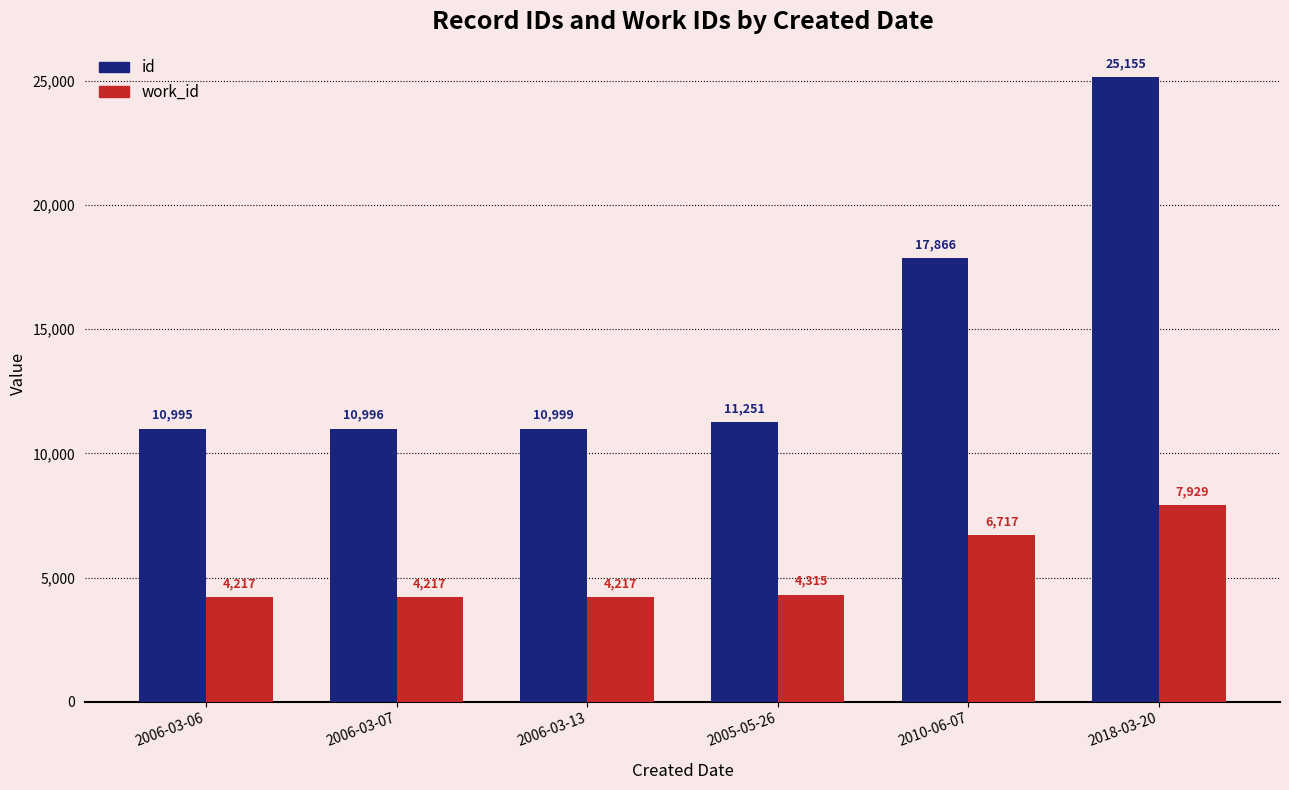

Which category has the highest value in the id series?

2018-03-20